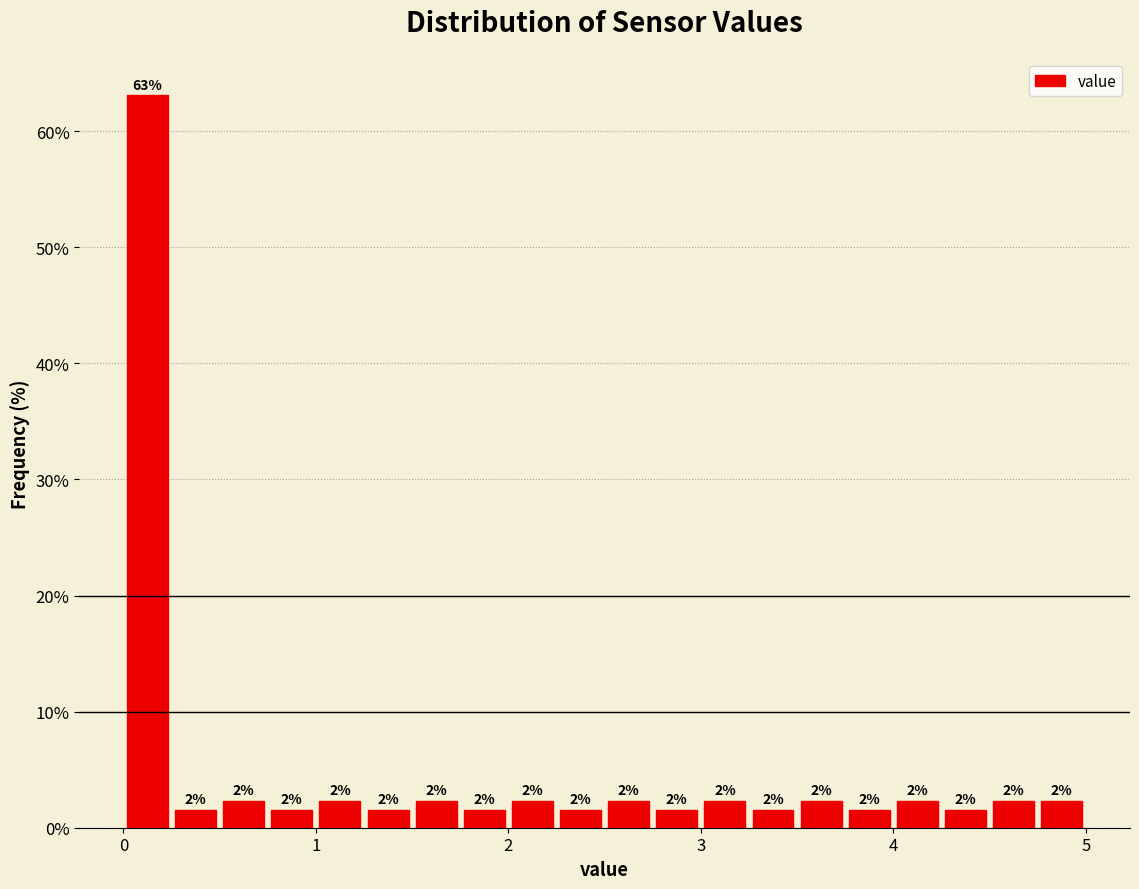

Read against the x-axis, roughly where is the centre of the tallest bar?

0.1